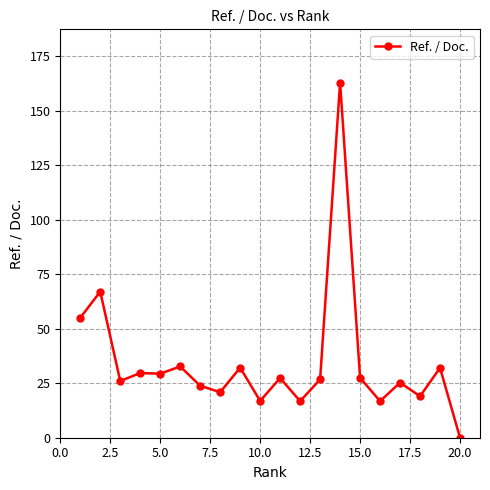

What is the difference between the maximum and second lowest values?

146.1